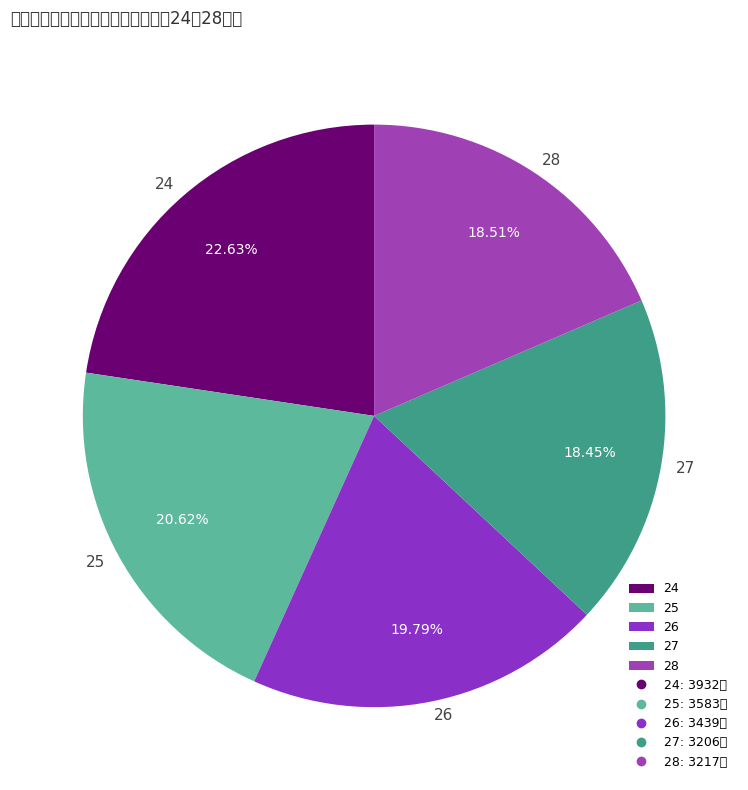

To the nearest percent, what portion does 24 represent?

23%